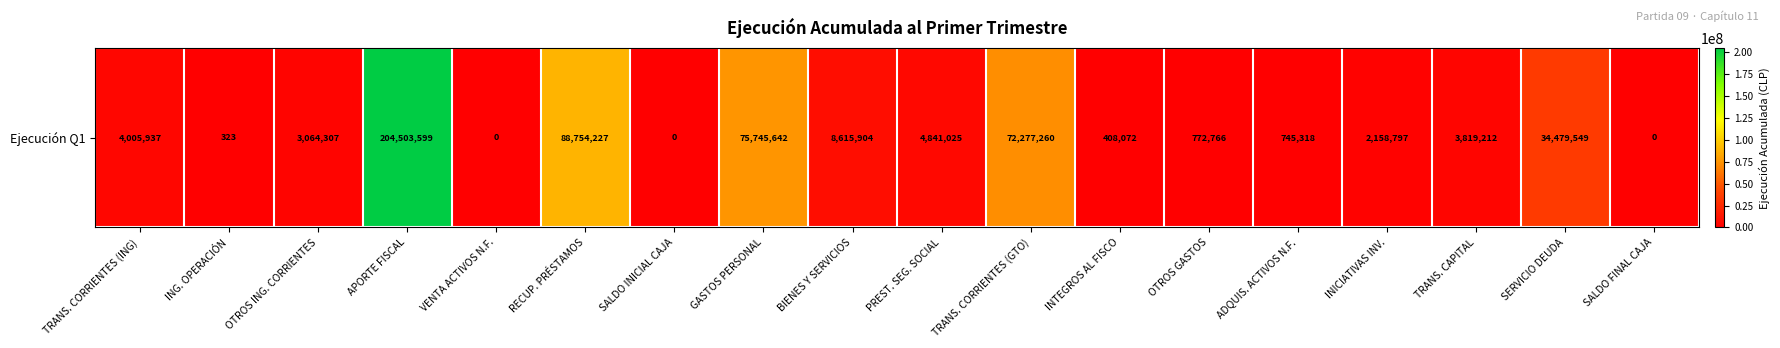

At which category does the chart reach its minimum across all series?

VENTA ACTIVOS N.F.